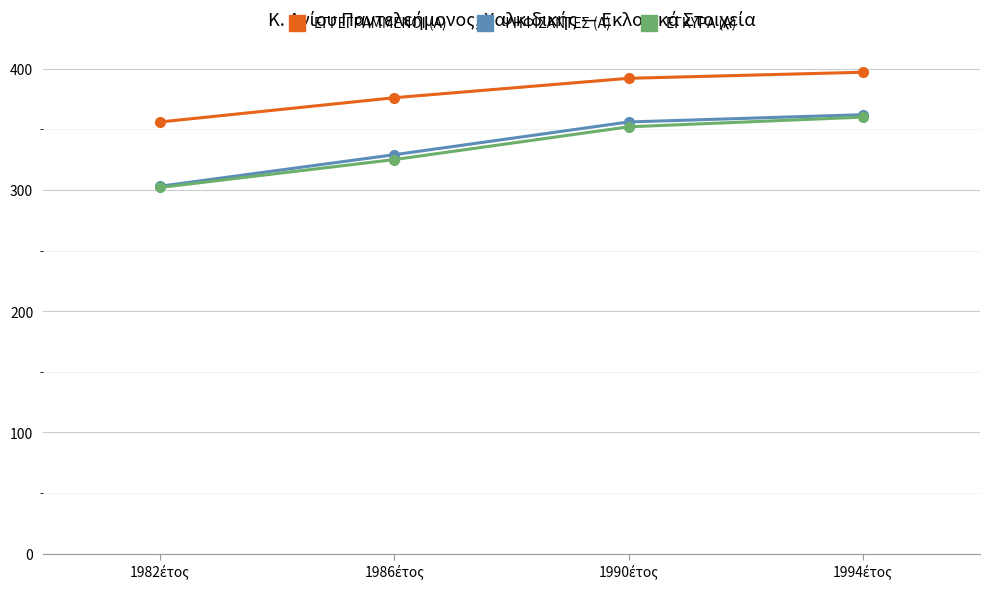

What are all the series names shown in the legend?

ΕΓΓΕΓΡΑΜΜΕΝΟΙ (Α), ΨΗΦΙΣΑΝΤΕΣ (Α), ΕΓΚΥΡΑ (Α)